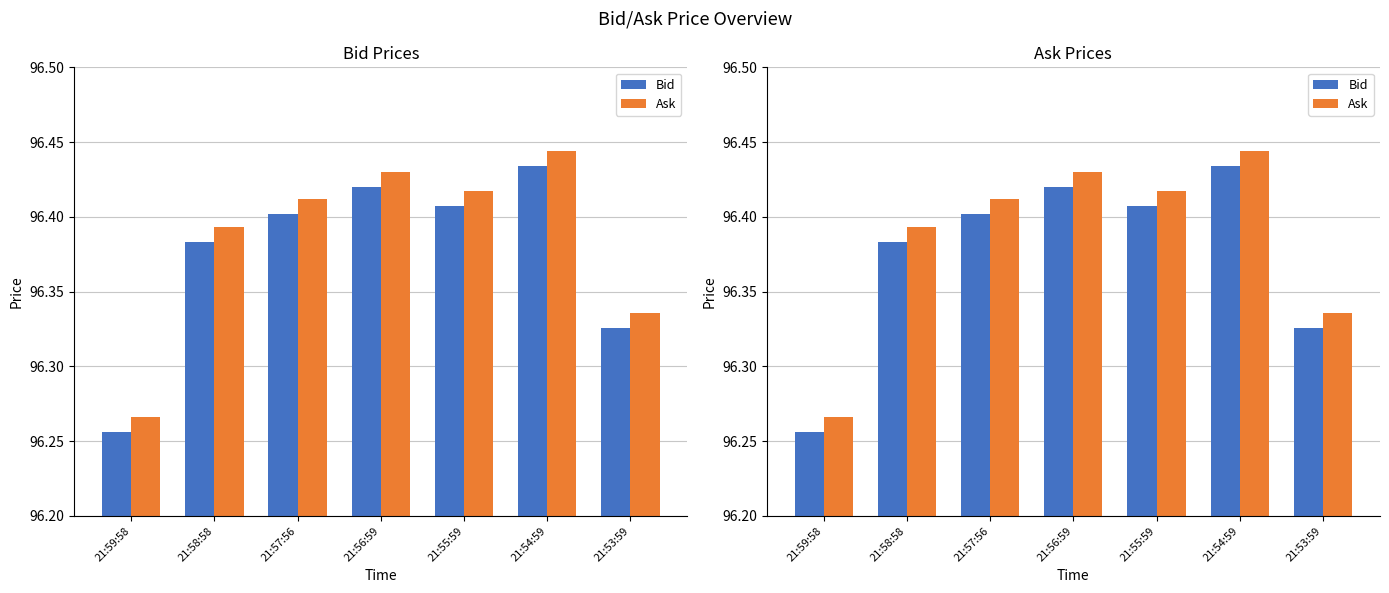

Which series has the largest total across all categories?

Ask